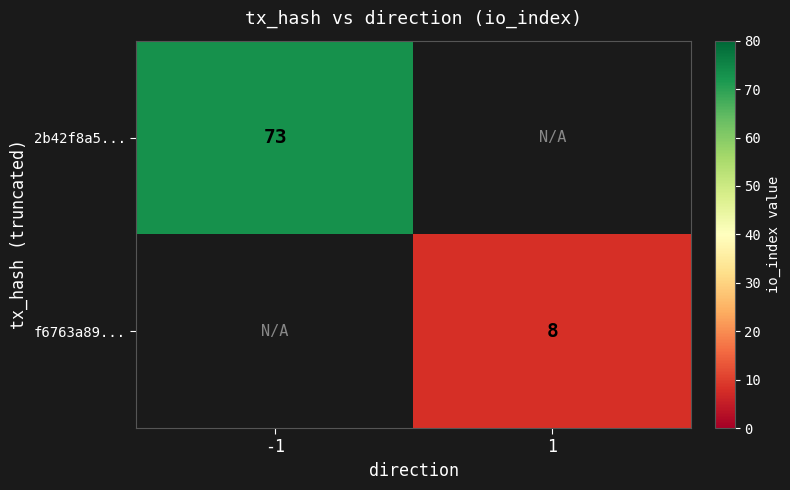

The value of 2b42f8a5... at -1 is 73. True or false?

True